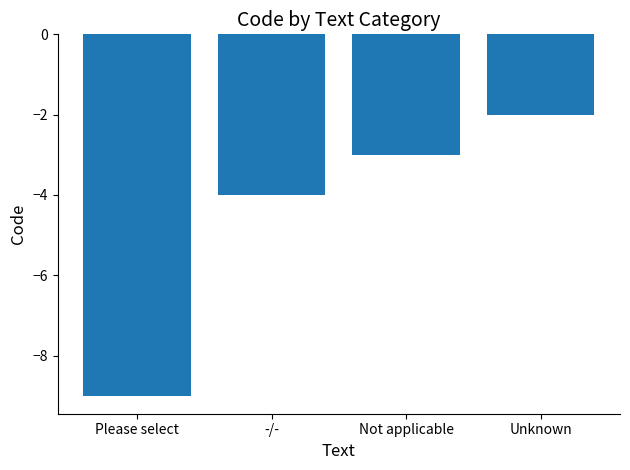

What position from the right is Unknown?

1